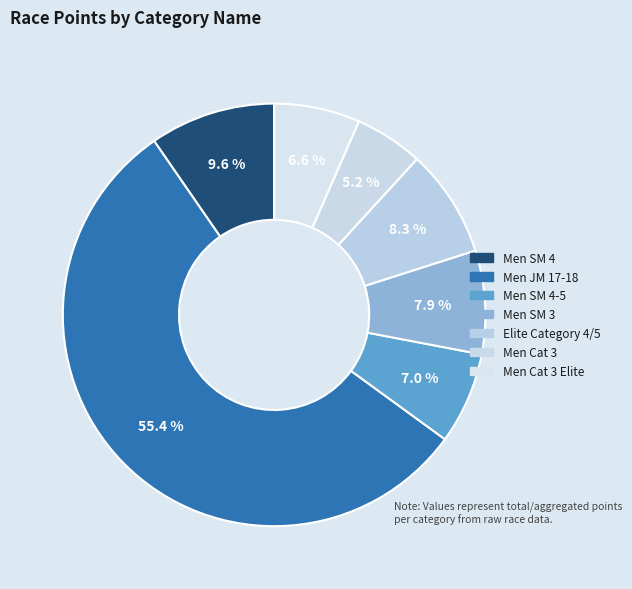

How many segments does this pie chart have?

7